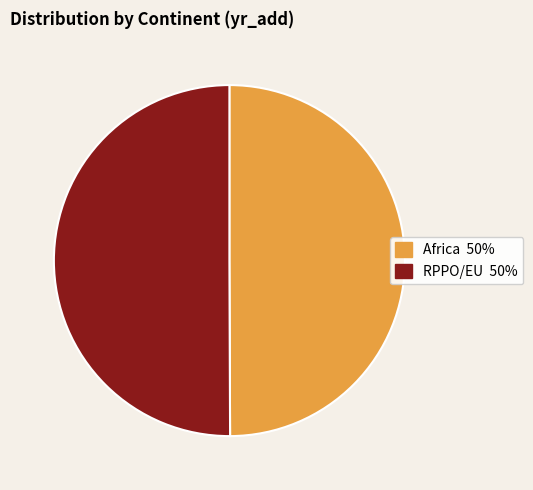

Approximately how many times larger is the value at Africa compared to RPPO/EU?

1.0